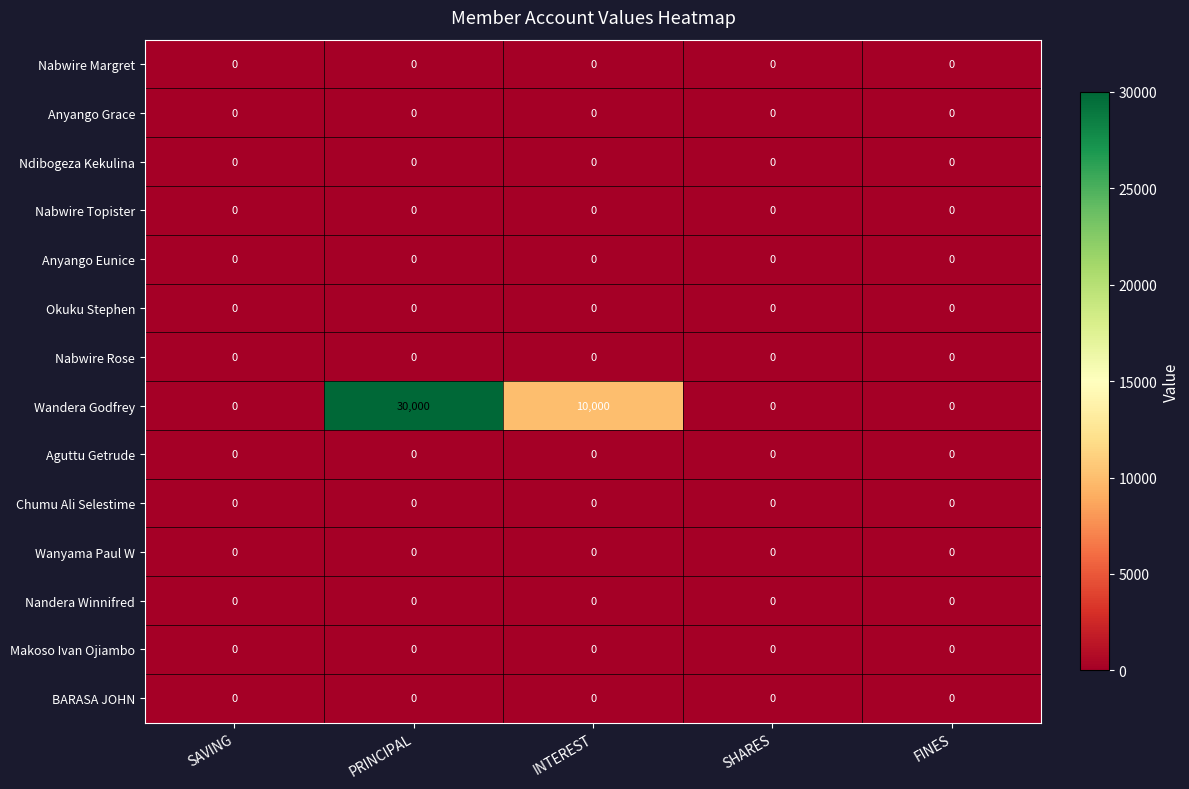

Which series has the largest total across all categories?

Wandera Godfrey